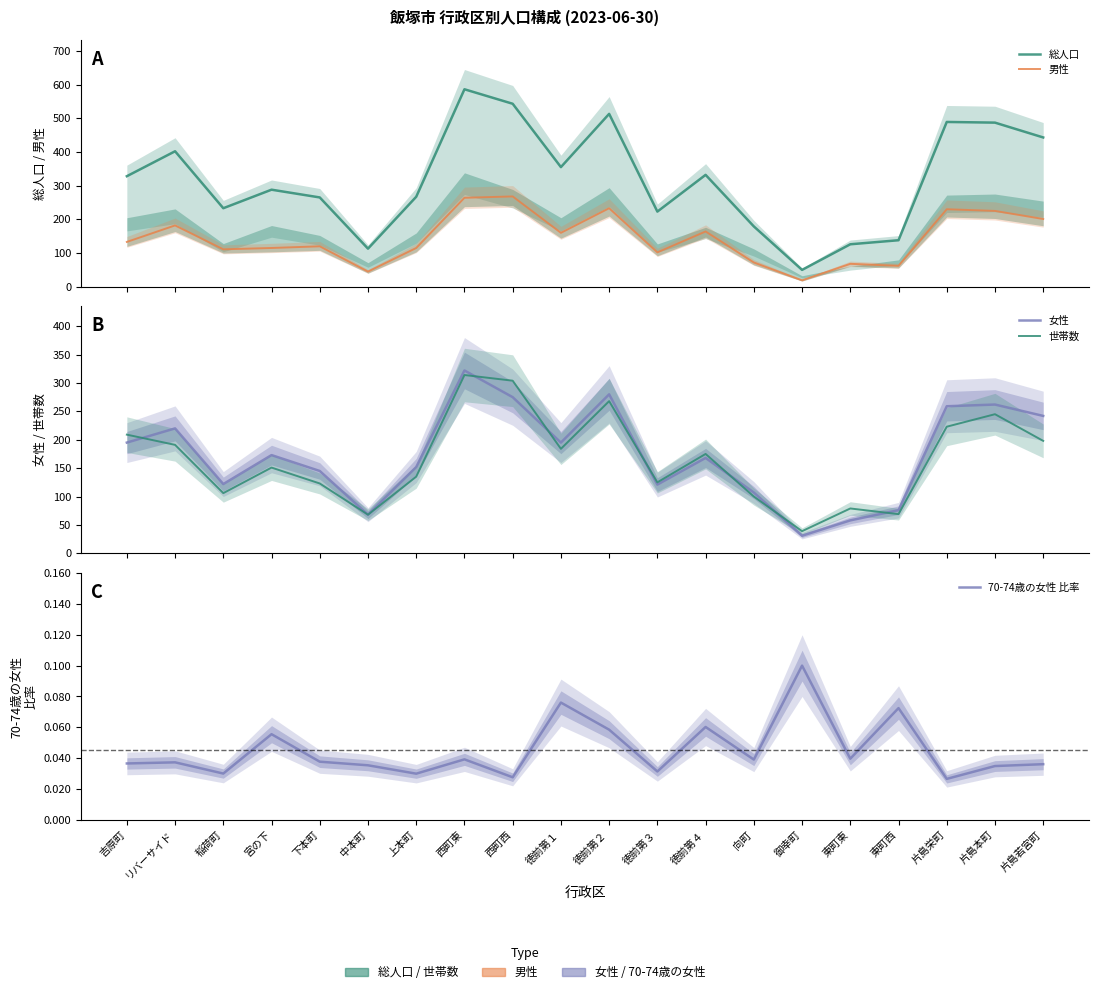

At which category is the sum across all series the highest?

西町東